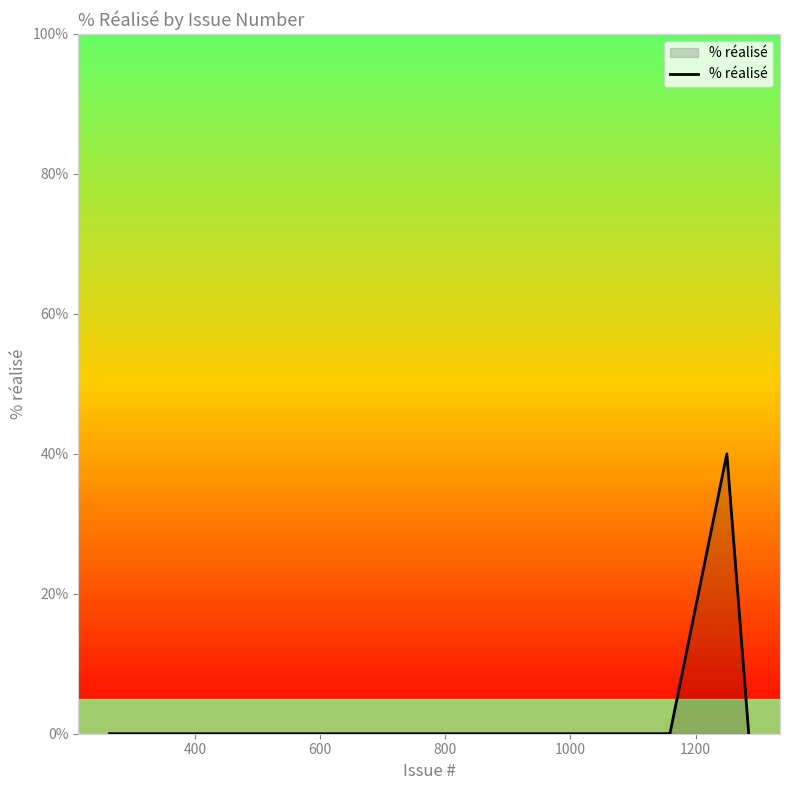

What is the average value?

2